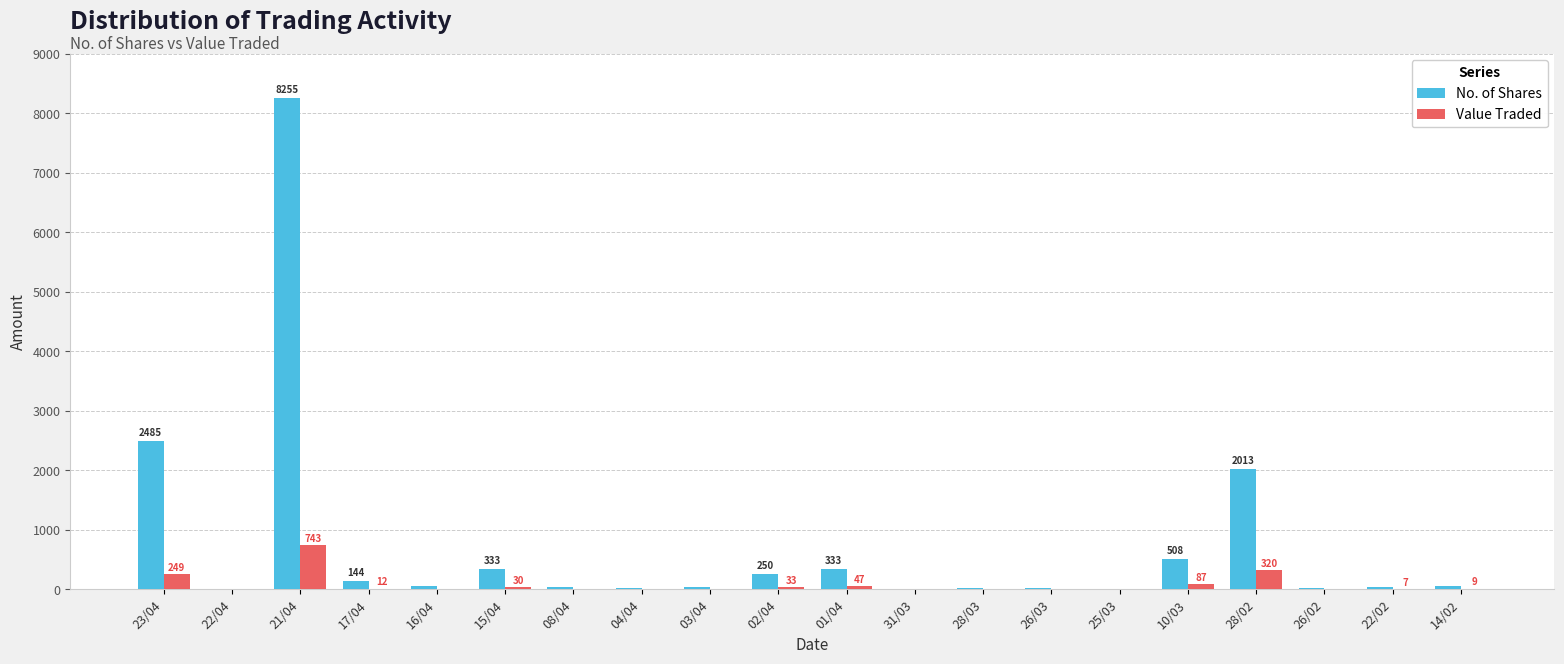

What is the sum of all No. of Shares values?

14643